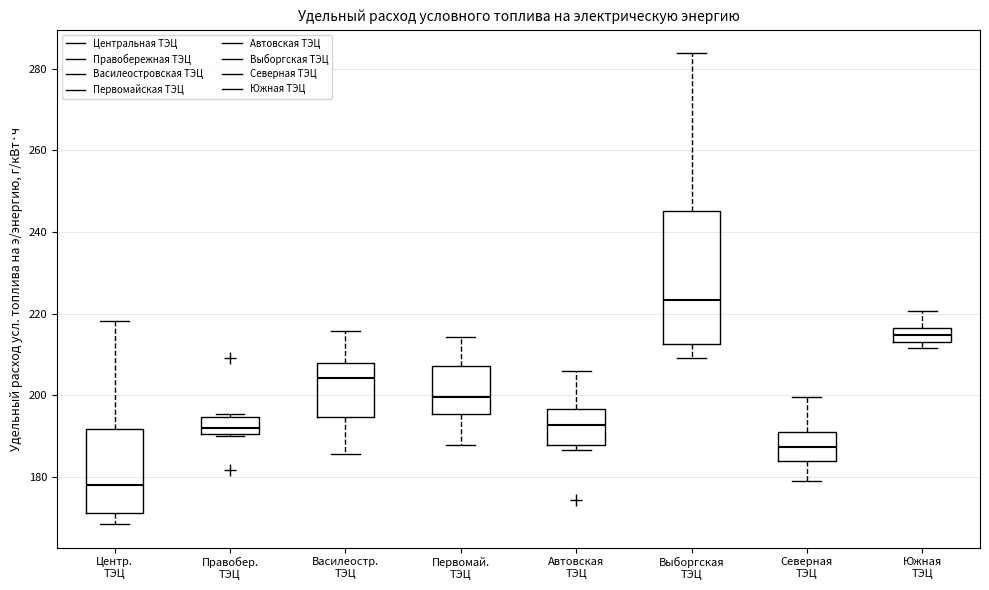

Which box's median line is the highest?

Выборгская ТЭЦ